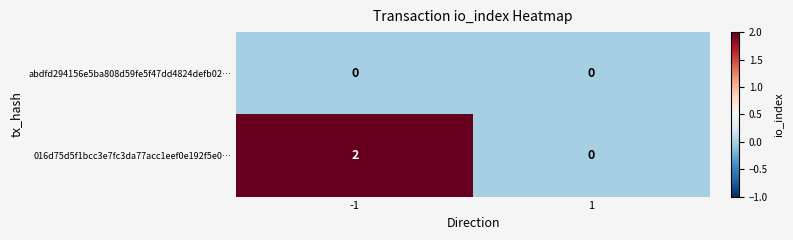

Rank the categories by 016d75d5f1bcc3e7fc3da77acc1eef0e192f5e0… value from lowest to highest.

1, -1